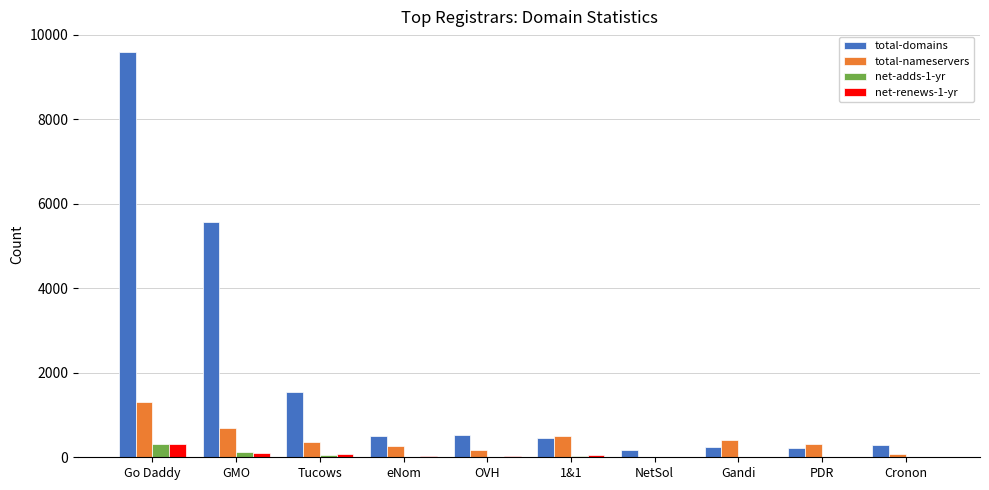

At which label is total-nameservers closest to 659?

GMO